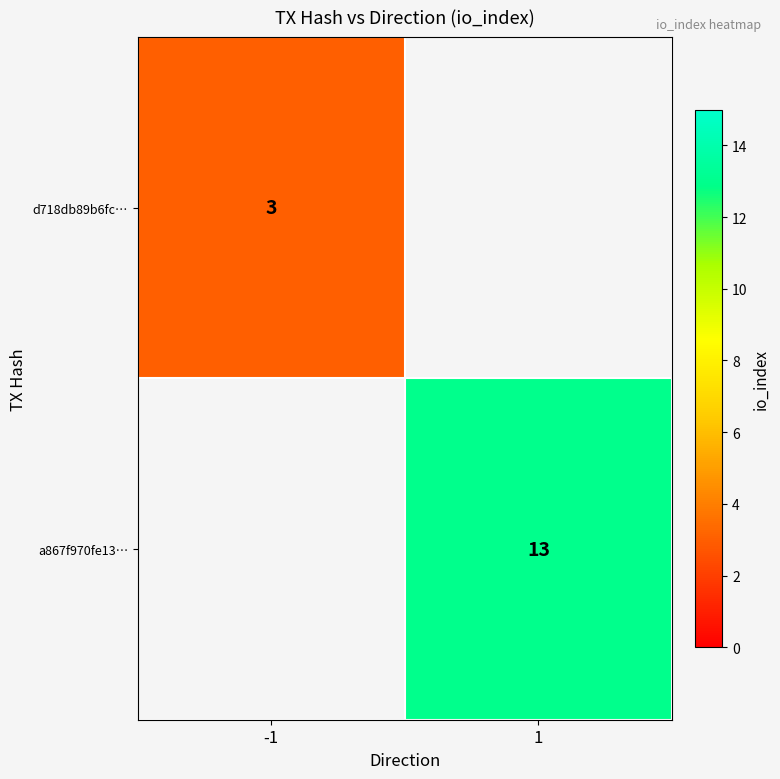

The d718db89b6fc… series shows 3 at -1. True or false?

True